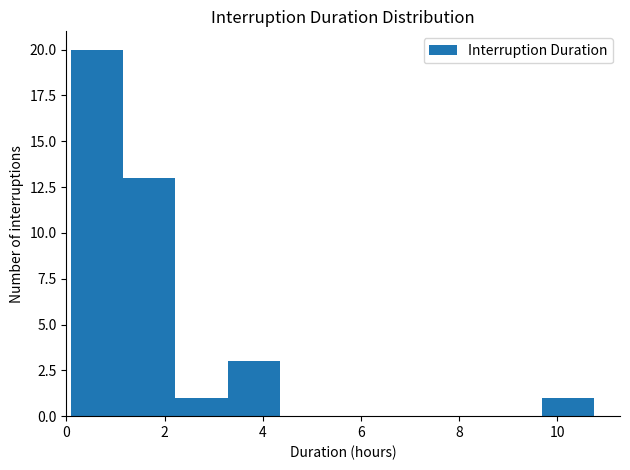

What is the height of the bar covering 0.0 to 1.2 on the x-axis? Neither the bar edges nor the heights are printed on the chart, so give them approximately, as read against the axes.

20